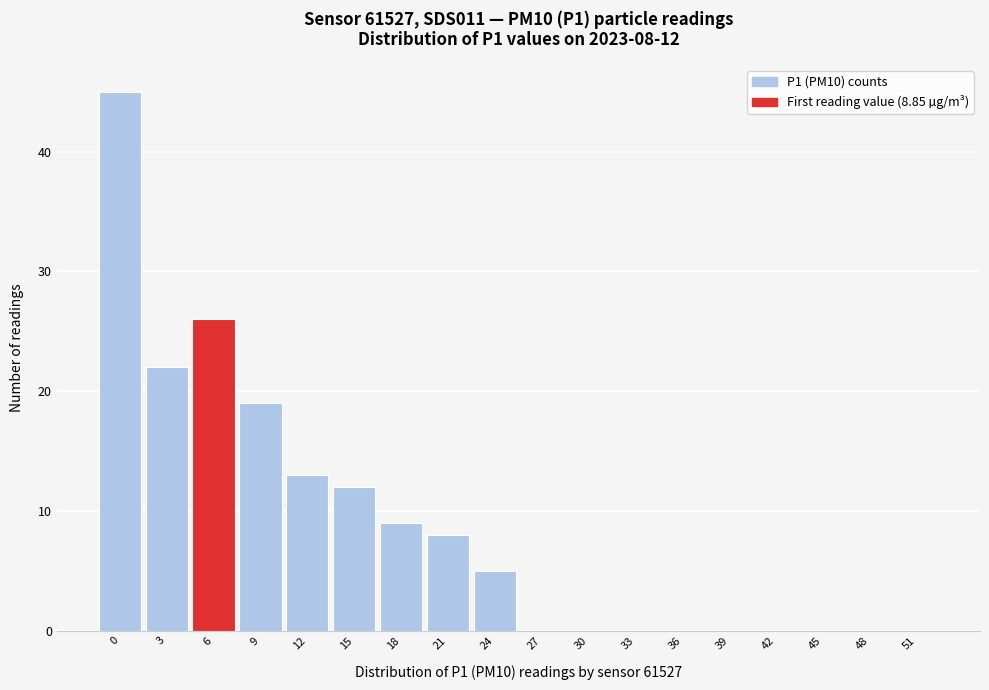

Reading right to left, list all the values displayed in this chart.

51=0	48=0	45=0	42=0	39=0	36=0	33=0	30=0	27=0	24=5	21=8	18=9	15=12	12=13	9=19	6=26	3=22	0=45